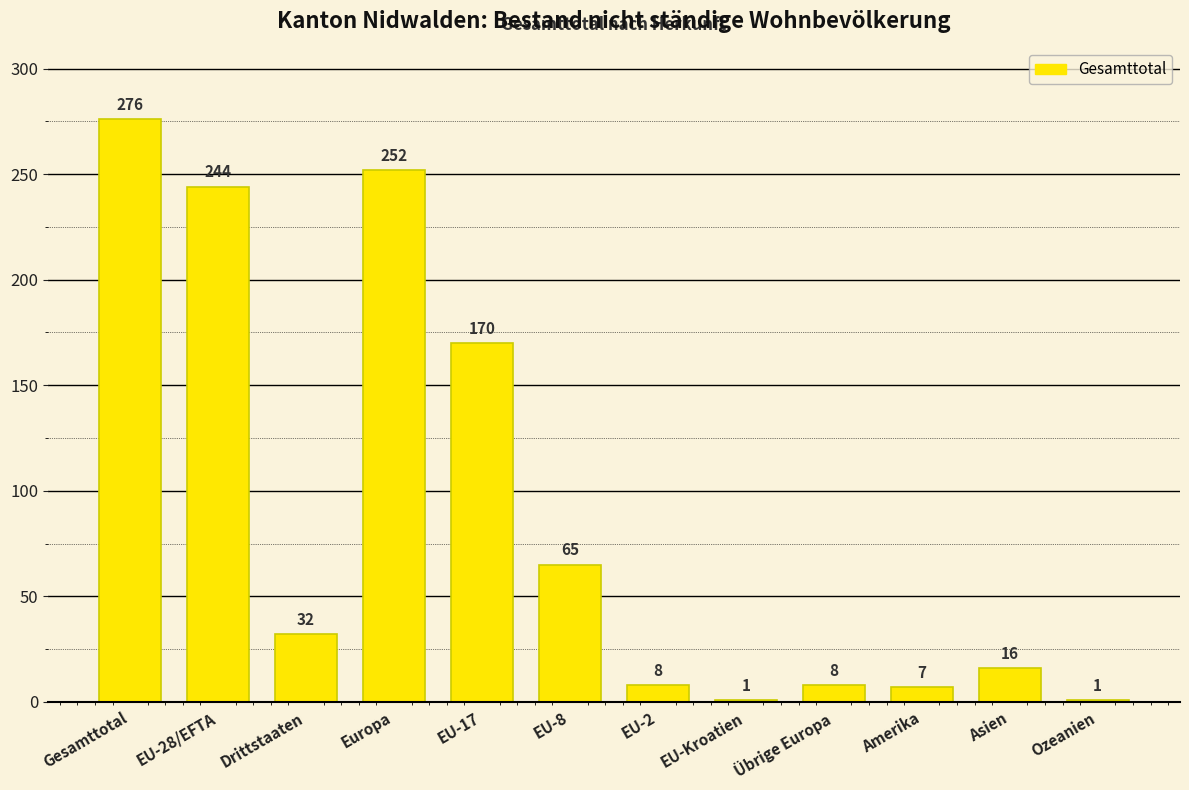

At which label does the data first exceed 32?

Gesamttotal